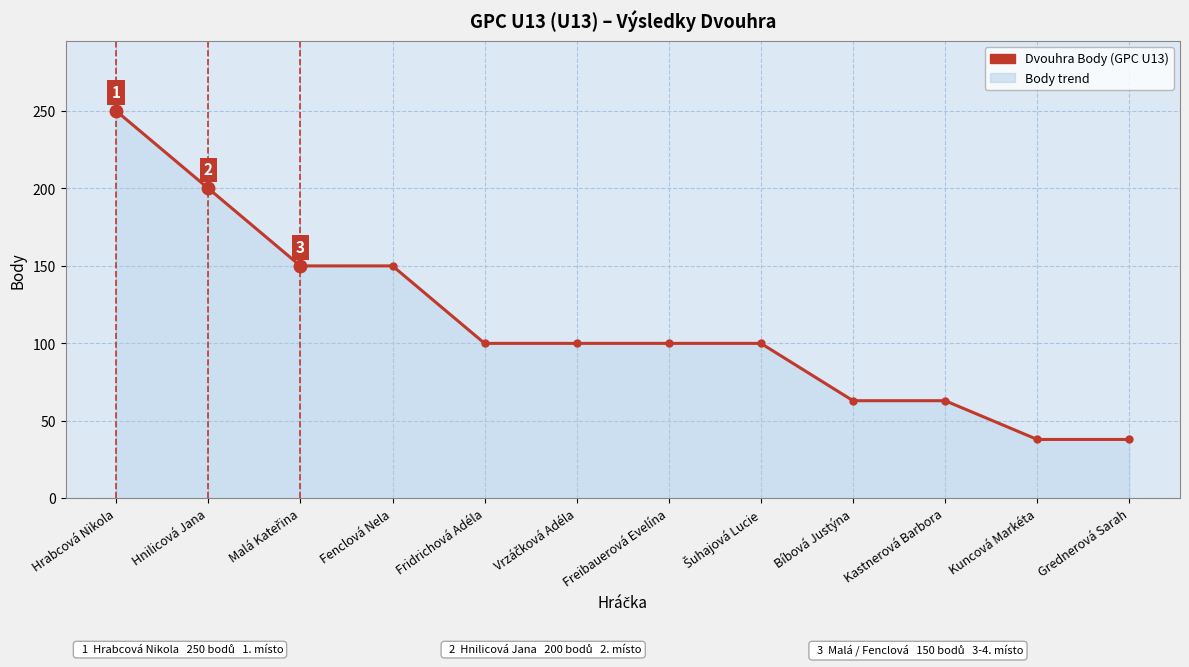

How many series are shown in this chart?

1